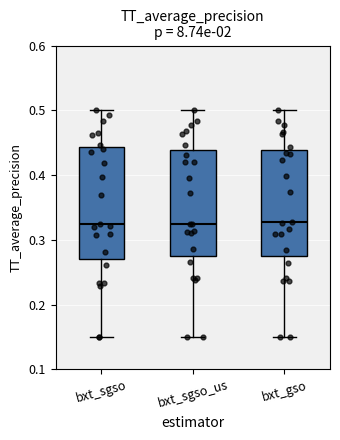

Reading left to right, transcribe this box plot: for each box, give where its median line is, the range the box spans, and where its two whiskers end, as read against the y-axis. The values are not printed on the chart, so give them approximately, as read against the axis.

bxt_sgso: median 0.32, box 0.27 to 0.44, whiskers 0.15 to 0.50
bxt_sgso_us: median 0.33, box 0.28 to 0.44, whiskers 0.15 to 0.50
bxt_gso: median 0.33, box 0.28 to 0.44, whiskers 0.15 to 0.50